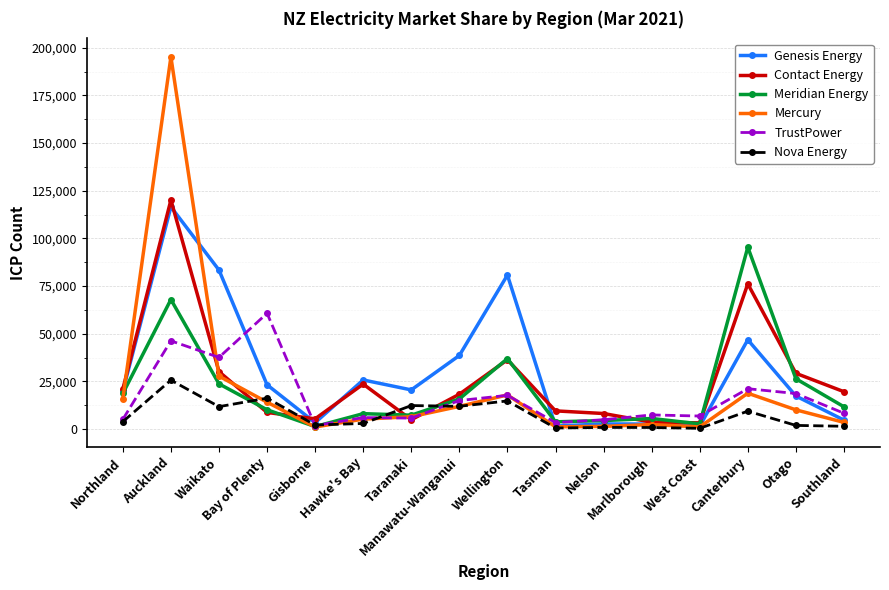

What is the lowest value of the Contact Energy series?

3217